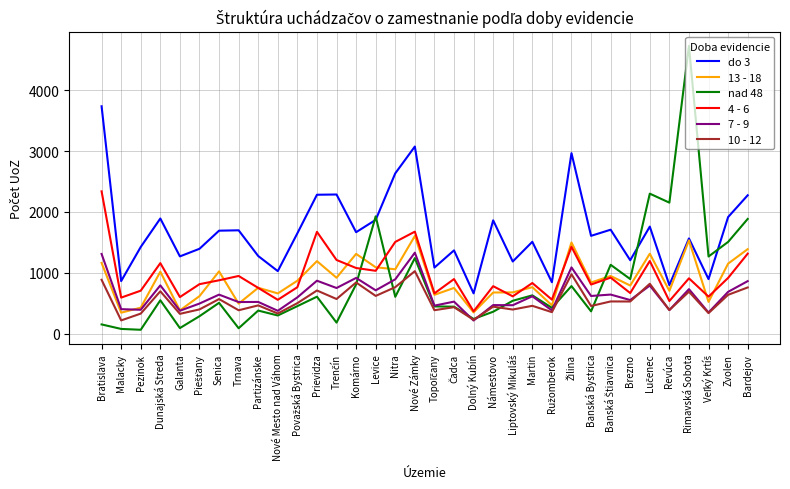

Rank the series by their maximum value, from lowest to highest.

10 - 12, 7 - 9, 13 - 18, 4 - 6, do 3, nad 48